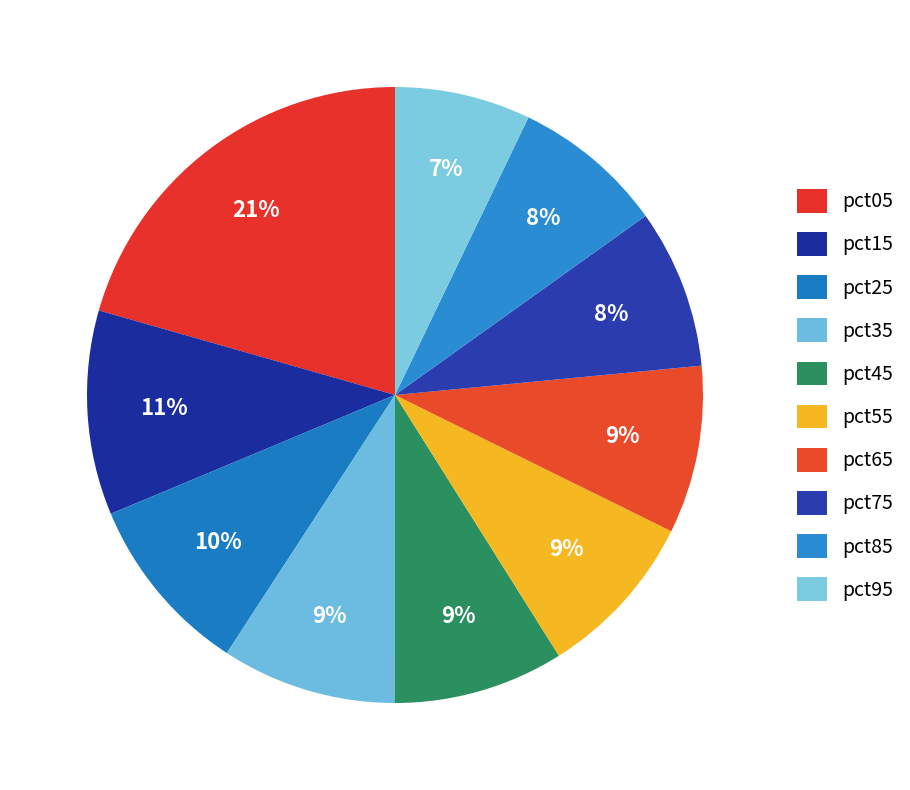

What portion of the pie excludes pct65?

91.2%